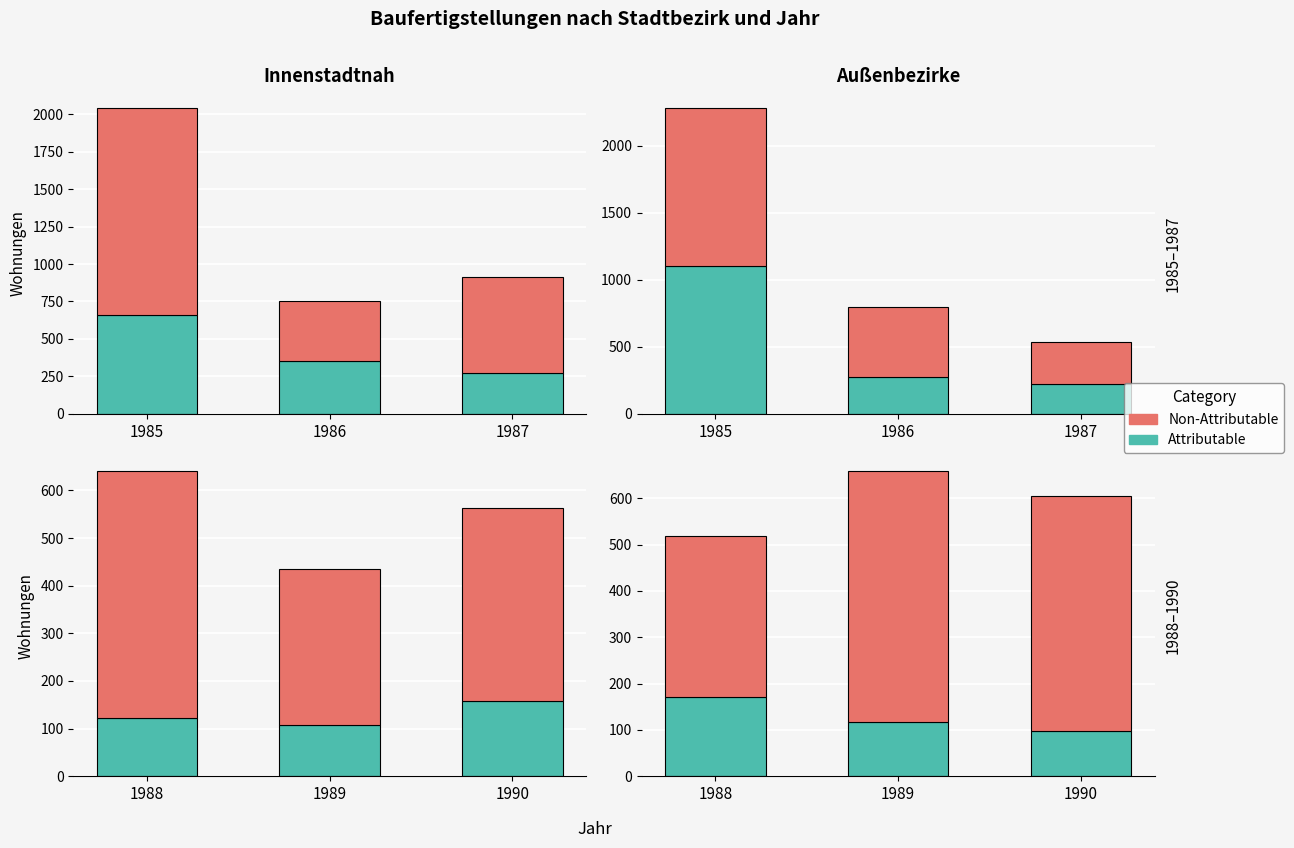

True or false: Non-Attributable has a value of 542 at 1989.

True